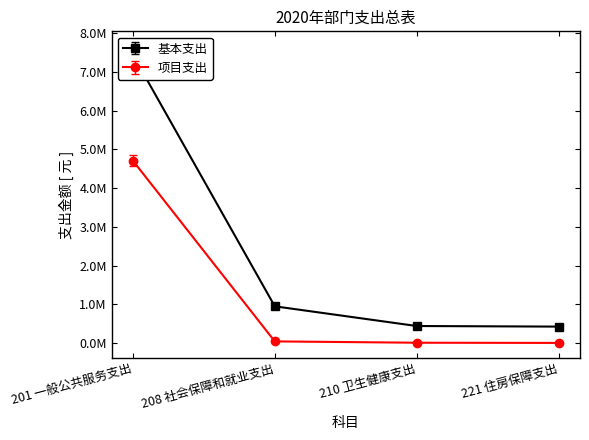

Is this an area chart (filled region under the line)?

No